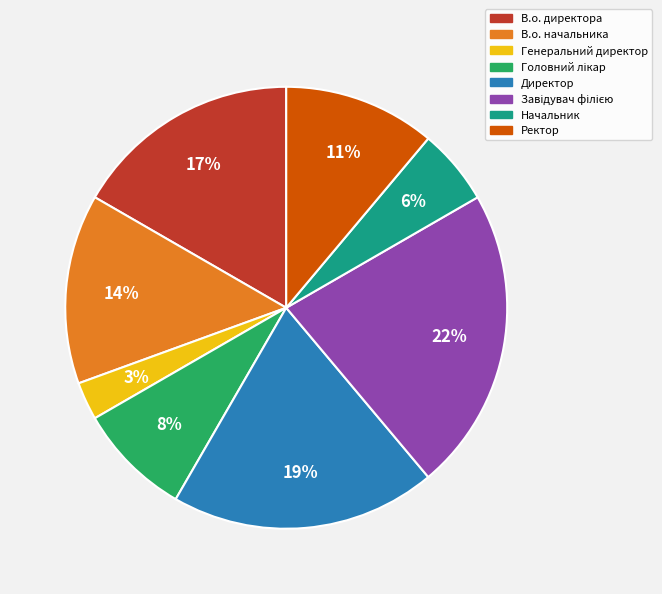

Combined, do В.о. начальника and В.о. директора account for over 50%?

No